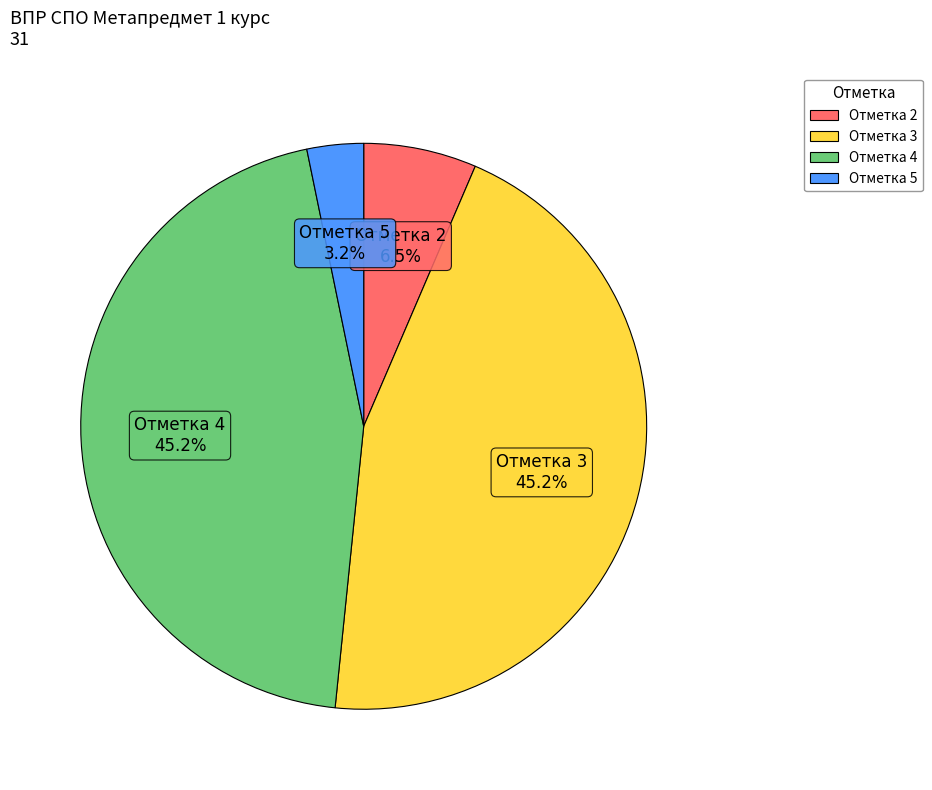

To the nearest percent, what is the average slice percentage?

25%